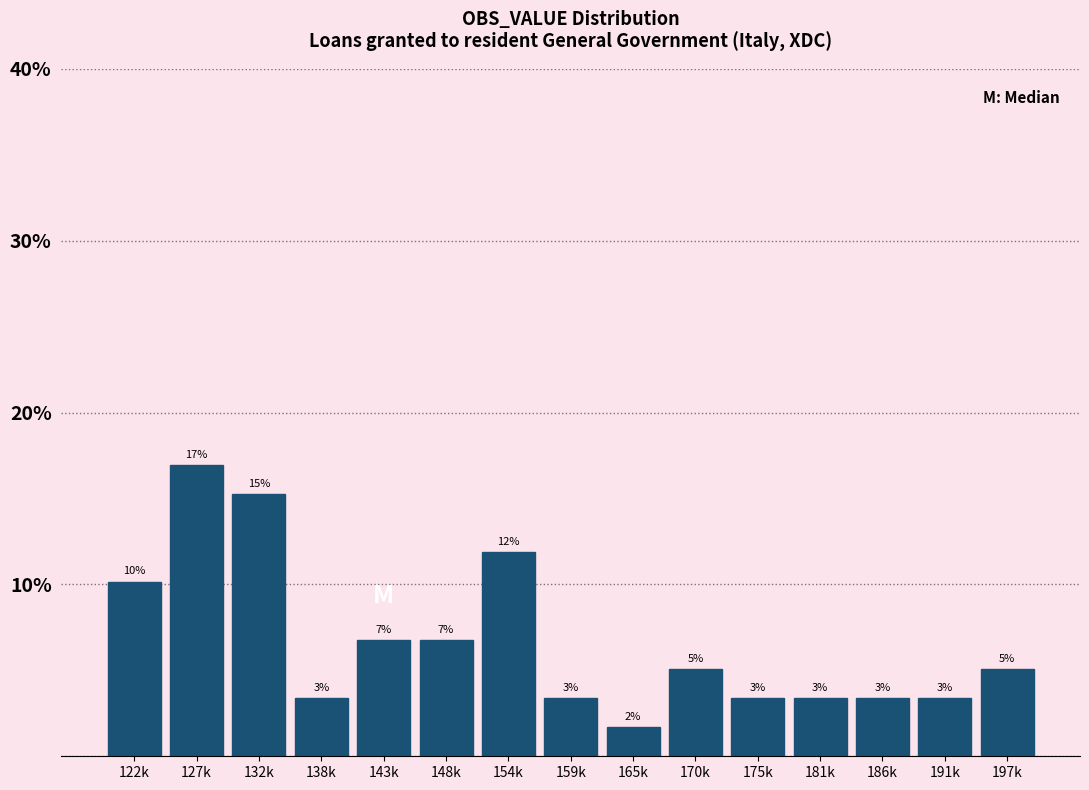

How many bars are there in total?

15